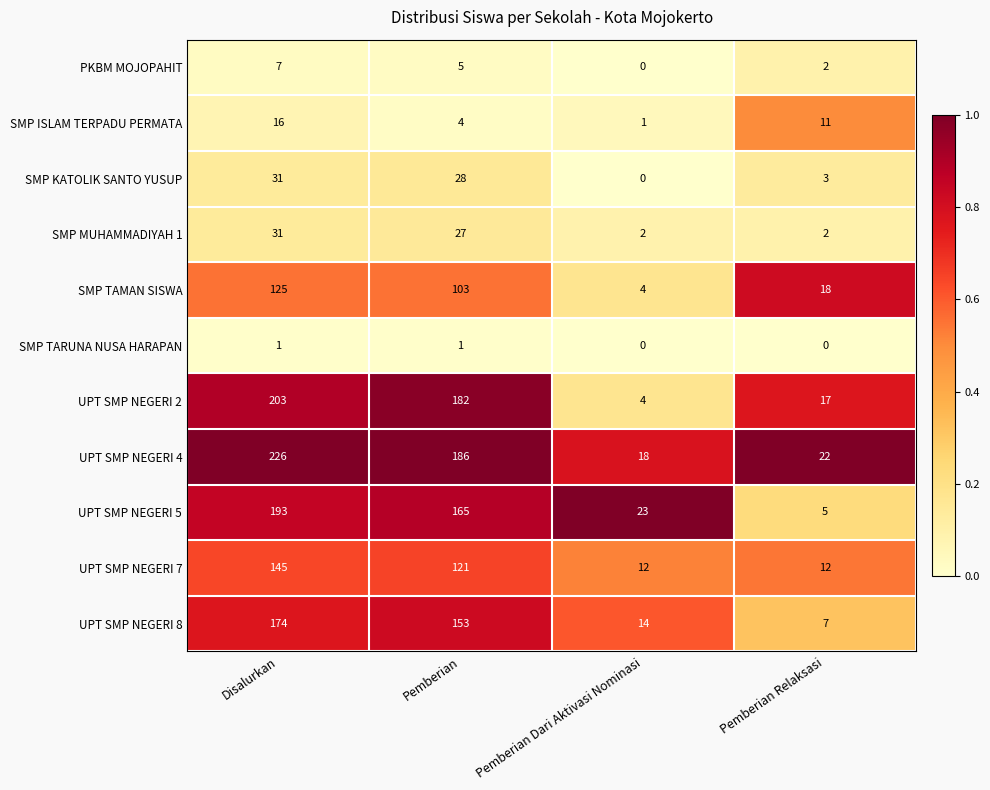

The value of SMP TARUNA NUSA HARAPAN at Pemberian Relaksasi is 0. True or false?

True